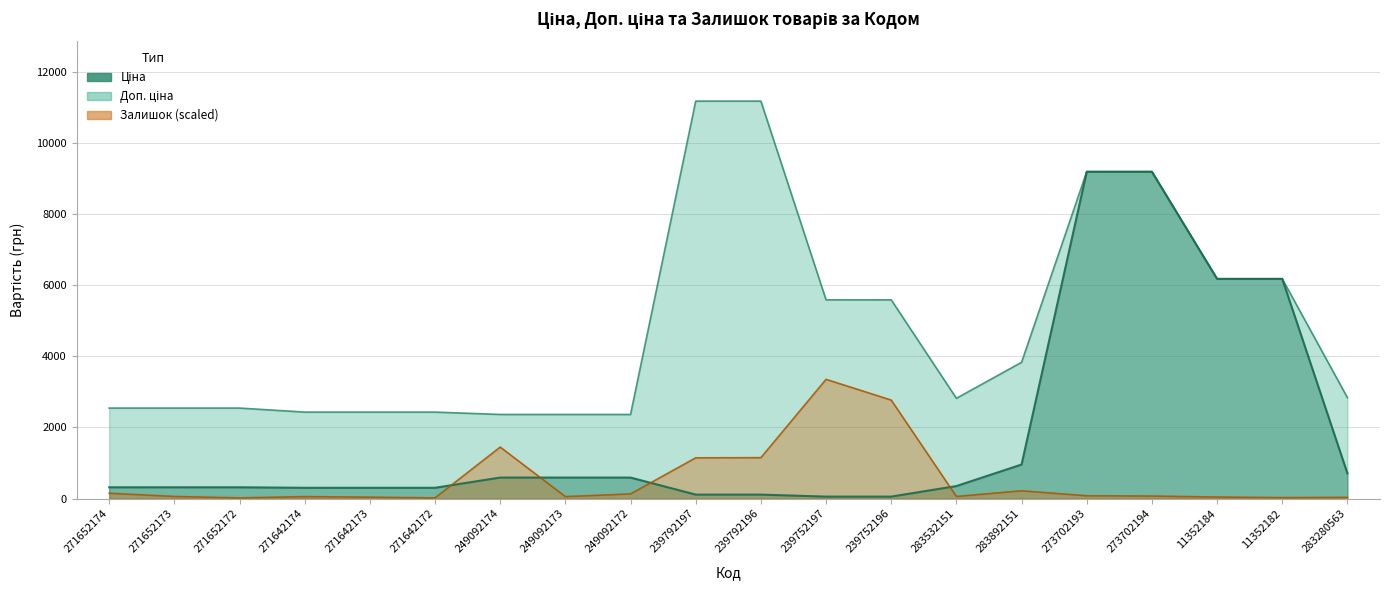

The Залишок series shows 308.2 at 283892151. True or false?

False